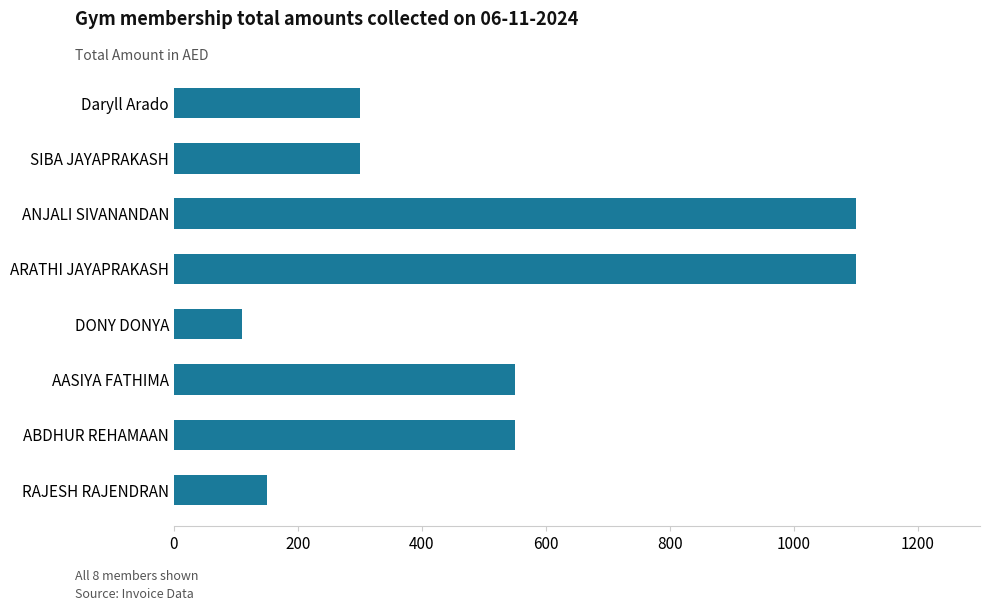

At which category does the chart reach its minimum across all series?

DONY DONYA